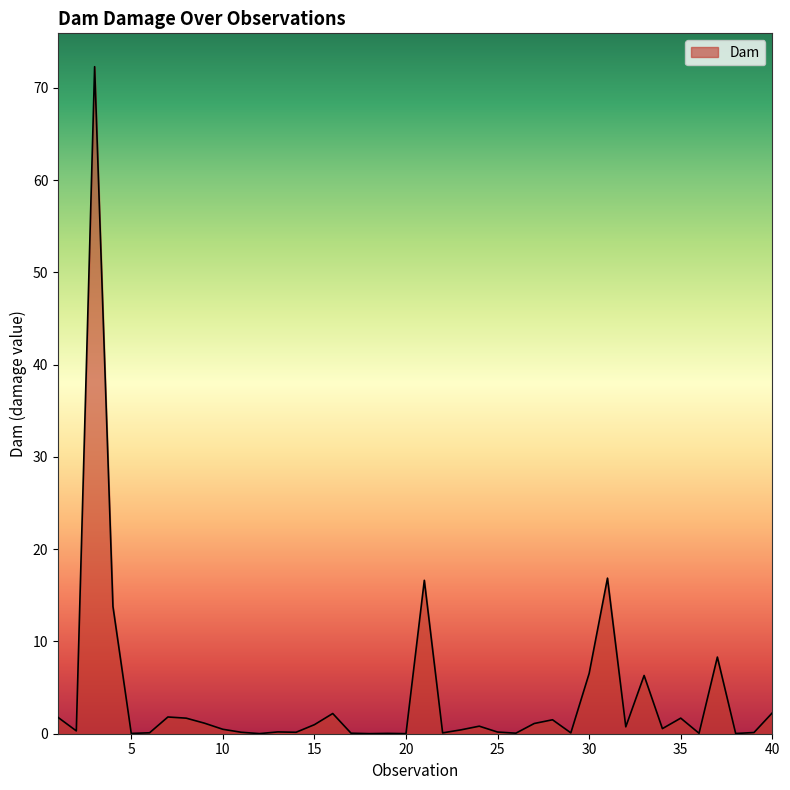

What is the sum of all values?

161.6